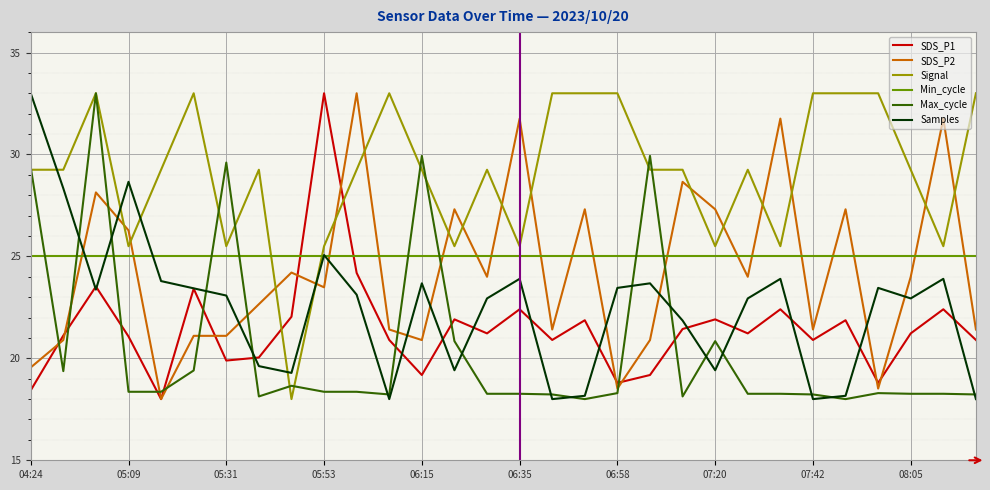

Which series has the largest total across all categories?

Signal